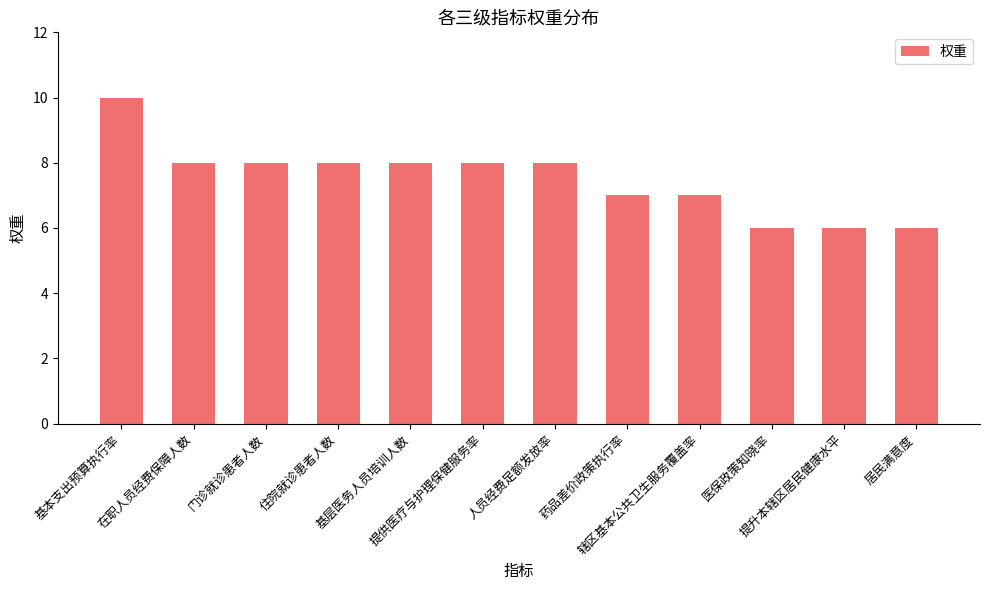

What is the difference between the maximum and minimum values?

4